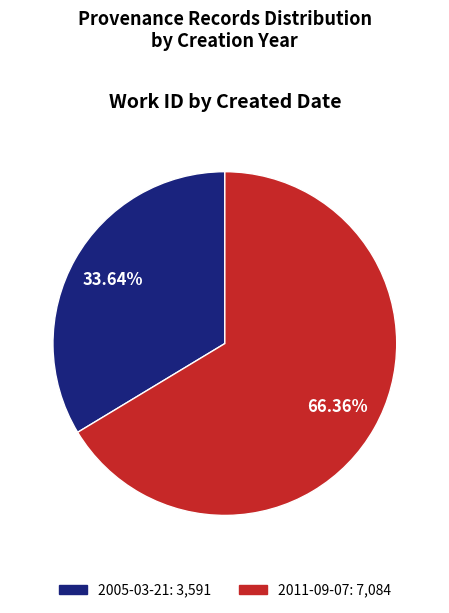

Is it true that 2011-09-07 is 66% of the pie?

True